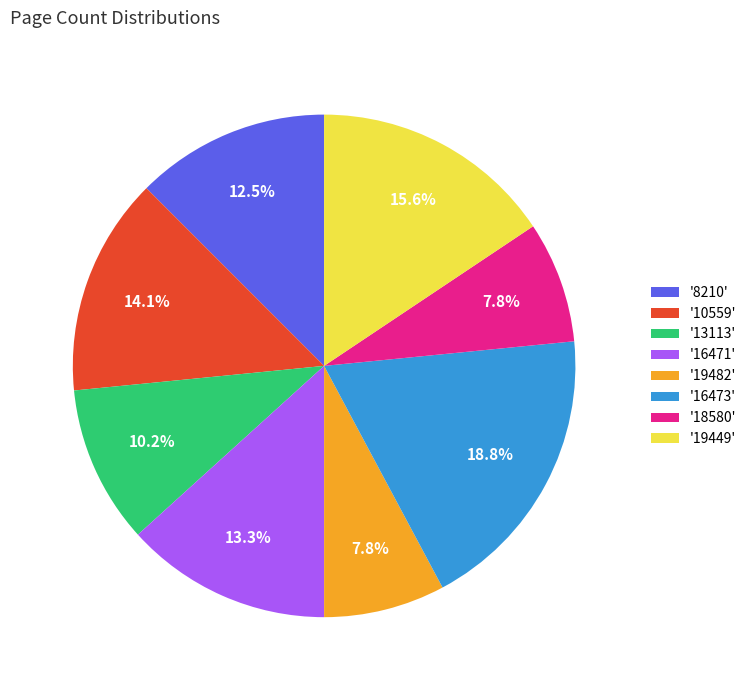

To the nearest percent, what is the average slice percentage?

12%